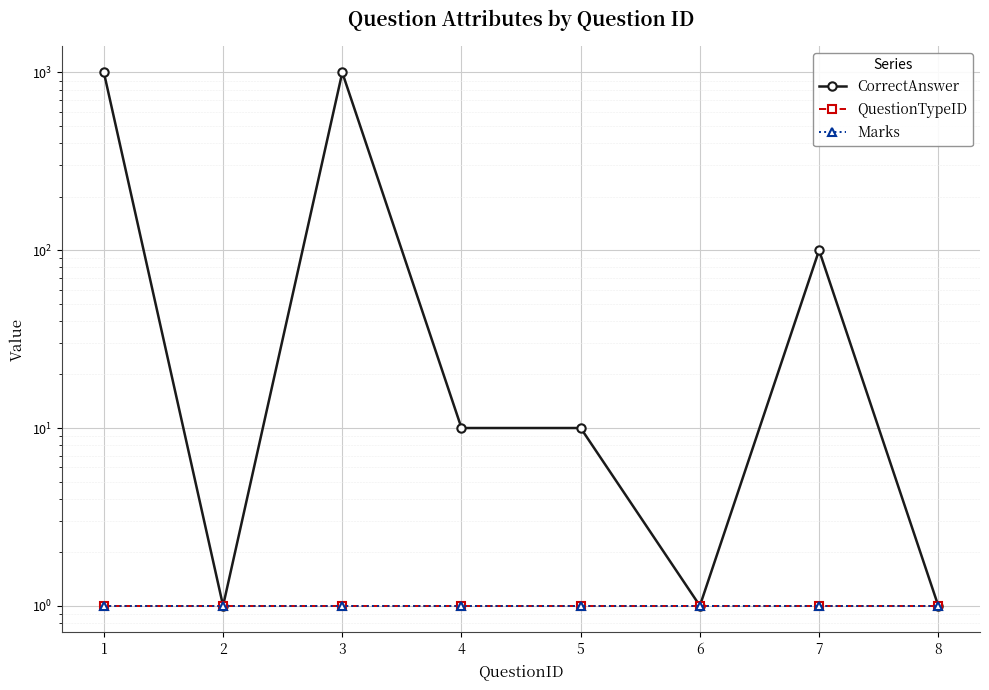

Where is the first local minimum for CorrectAnswer?

2